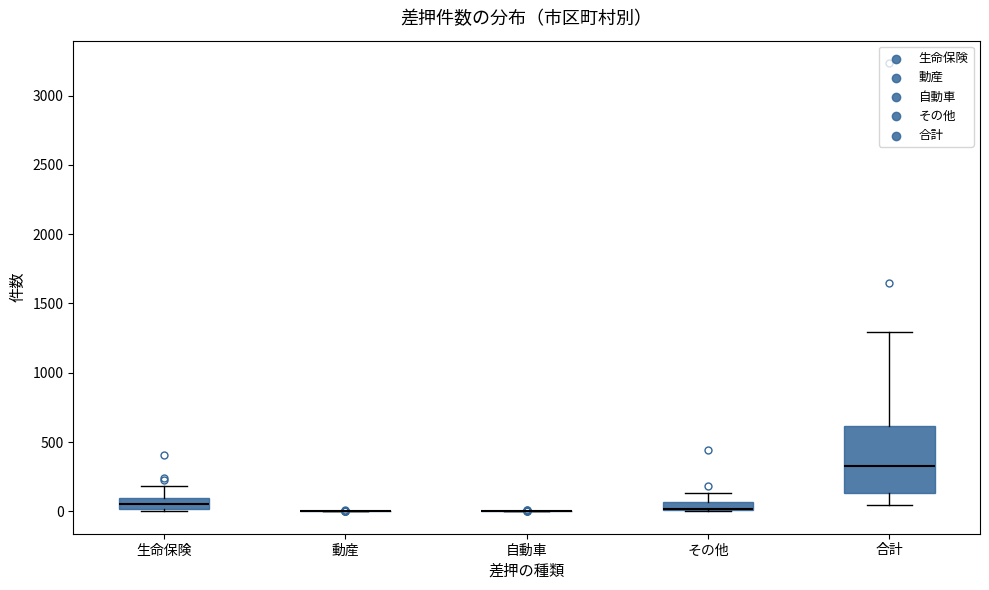

Comparing the boxes themselves (not the whiskers), which one is the tallest?

合計